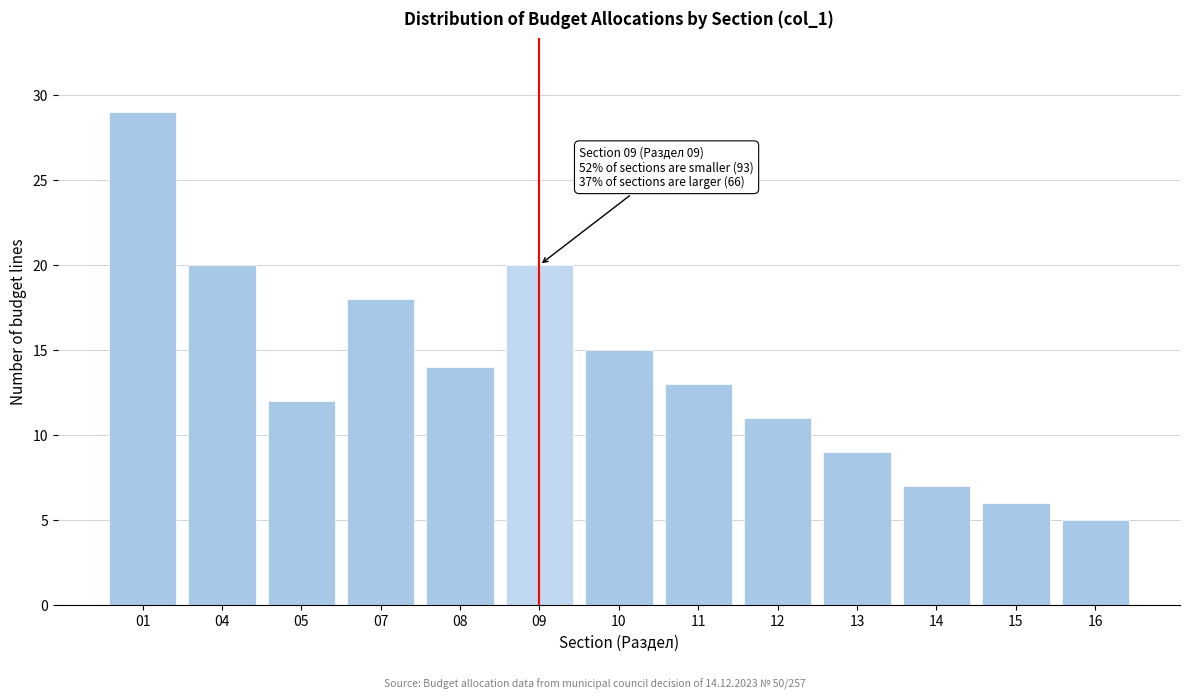

Reading left to right, extract all data points from this chart.

29	20	12	18	14	20	15	13	11	9	7	6	5